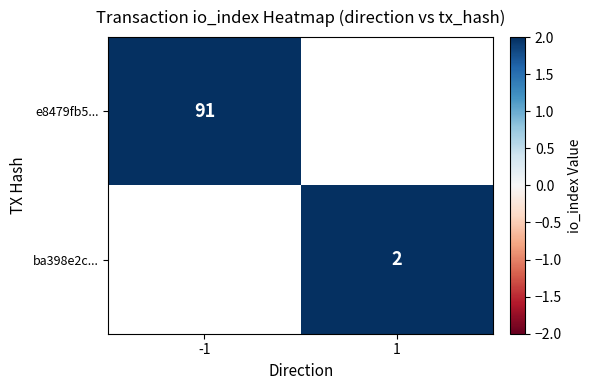

True or false: ba398e2c... has a value of 4 at 1.

False